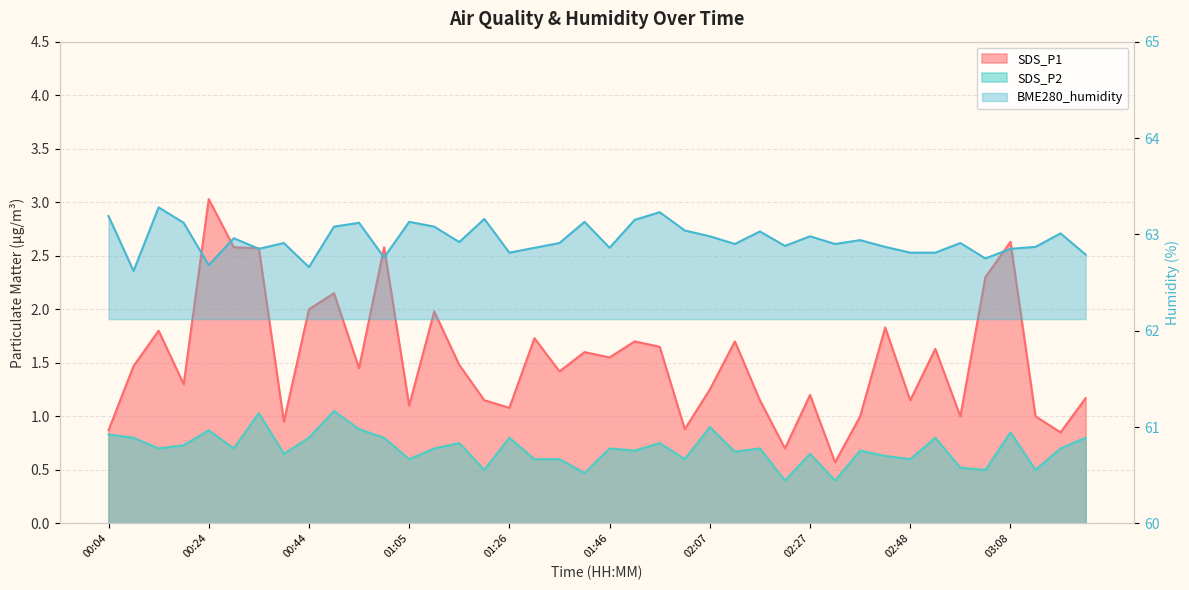

True or false: SDS_P1 and BME280_humidity intersect in this chart.

False